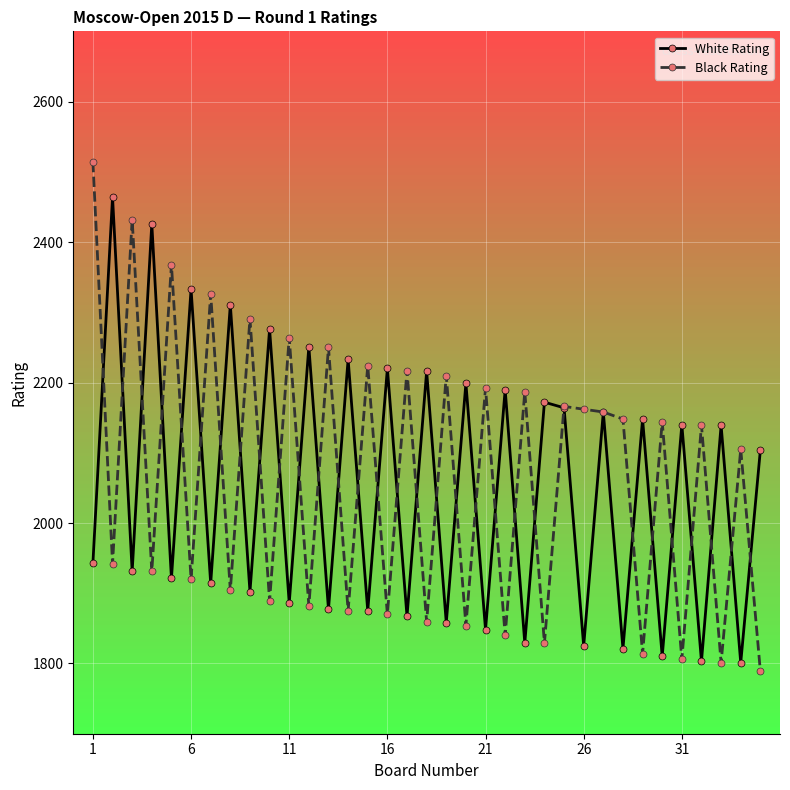

True or false: Black Rating has more than 0 points higher than both neighbors.

True